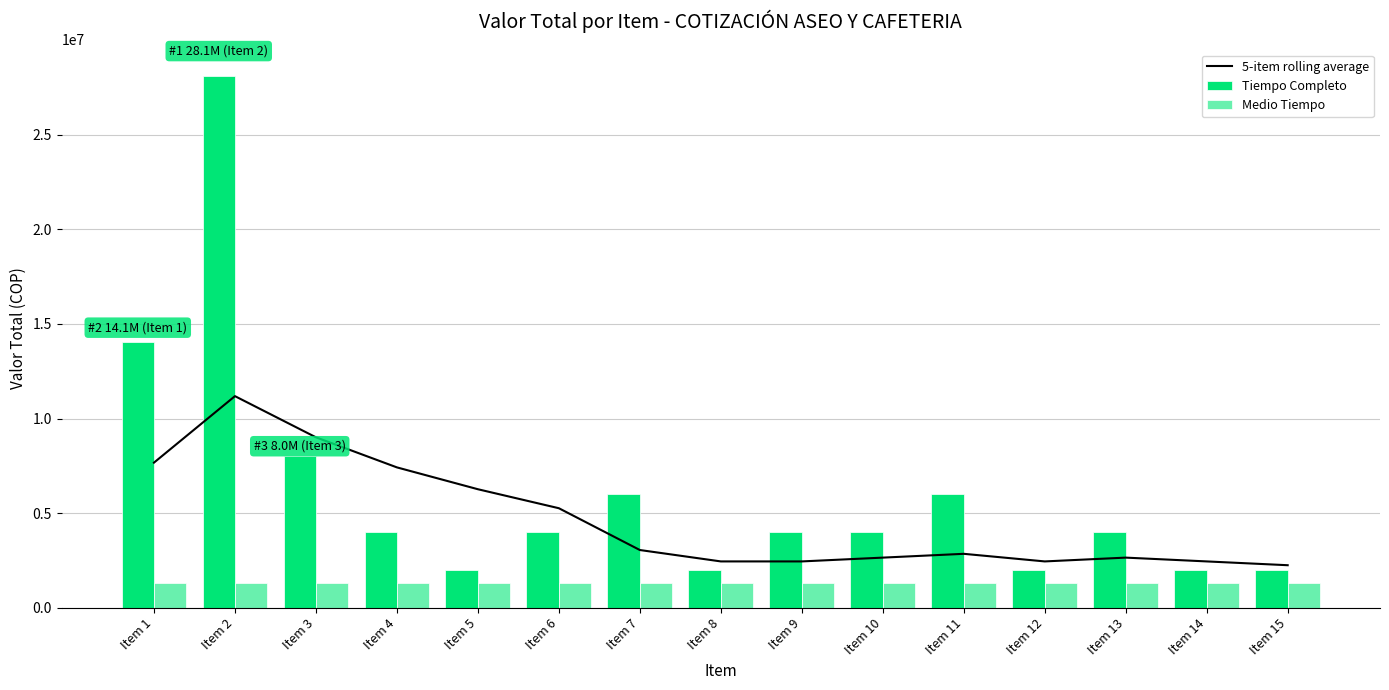

List the labels in order of Medio Tiempo value, largest first.

Item 1, Item 2, Item 3, Item 4, Item 5, Item 6, Item 7, Item 8, Item 9, Item 10, Item 11, Item 12, Item 13, Item 14, Item 15